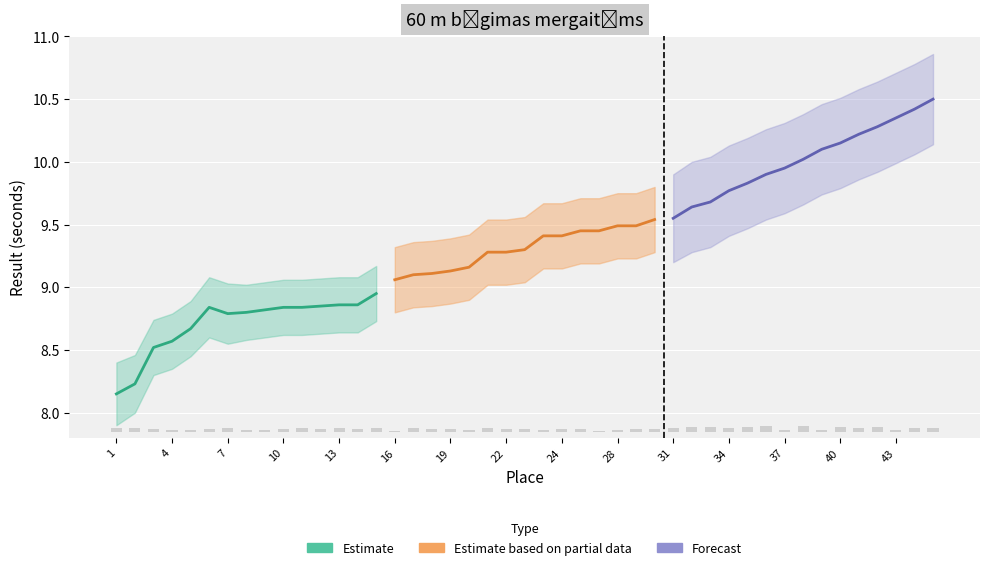

At how many categories does at least one series exceed 10?

8